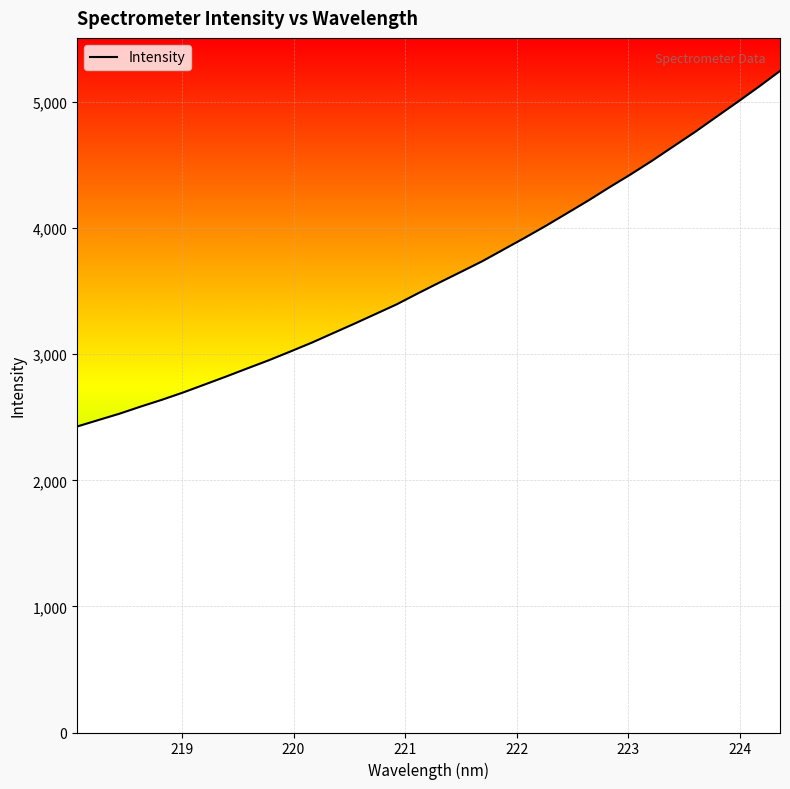

What position from the right is 220?

32